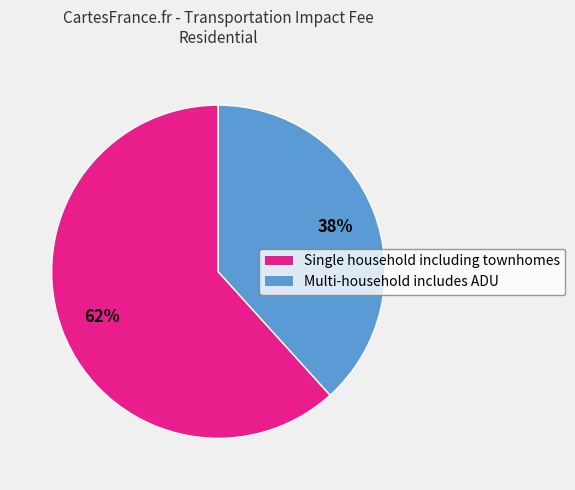

Which category has the biggest portion of the pie?

Single household including townhomes